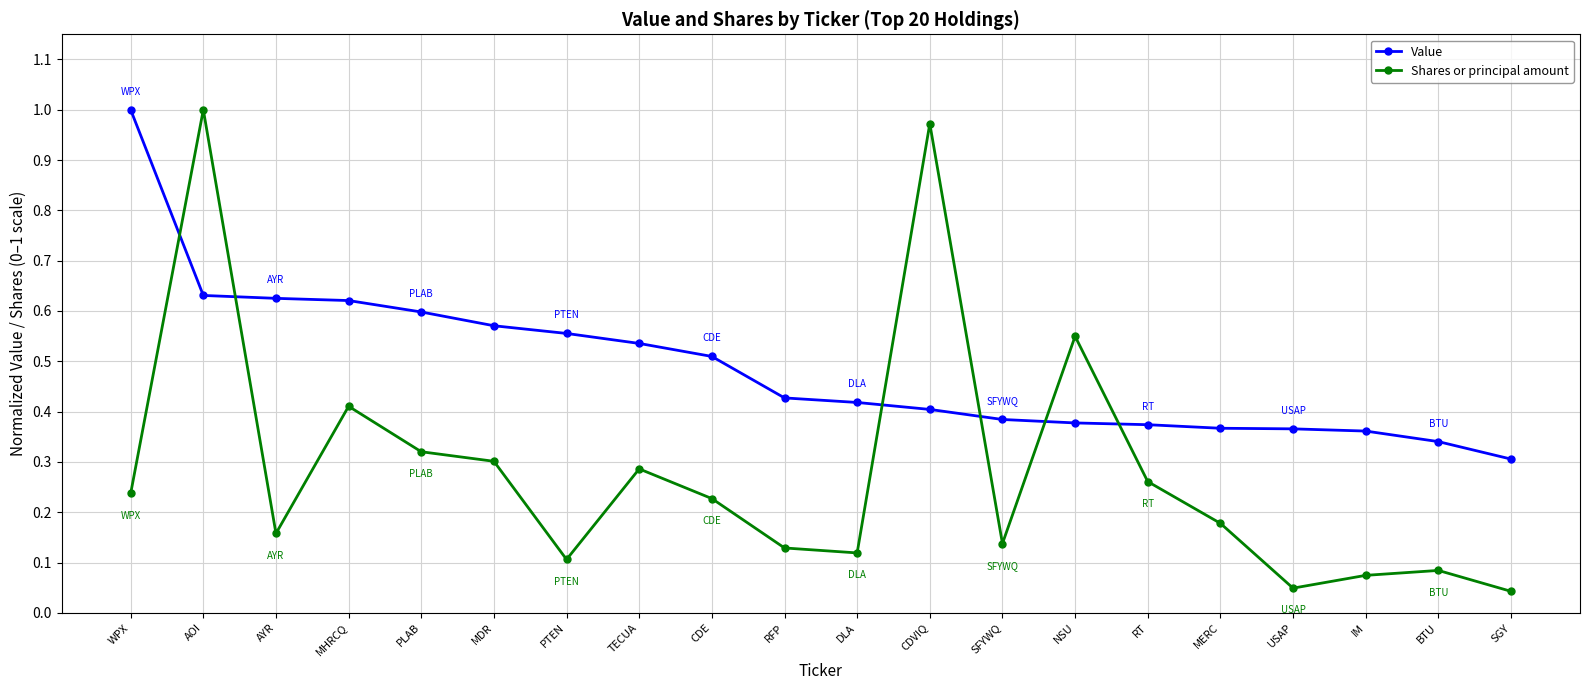

List the series in order of their overall mean, highest first.

Value, Shares or principal amount